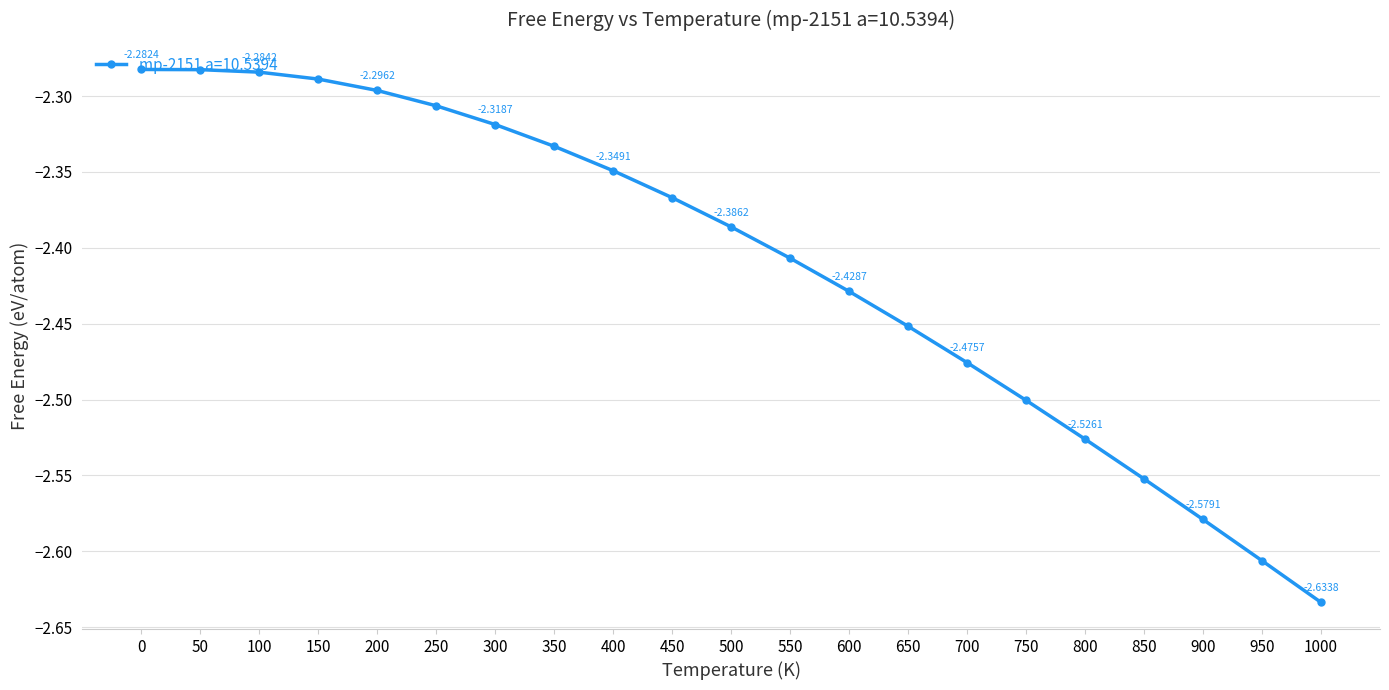

List the labels in order of value, largest first.

0, 50, 100, 150, 200, 250, 300, 350, 400, 450, 500, 550, 600, 650, 700, 750, 800, 850, 900, 950, 1000